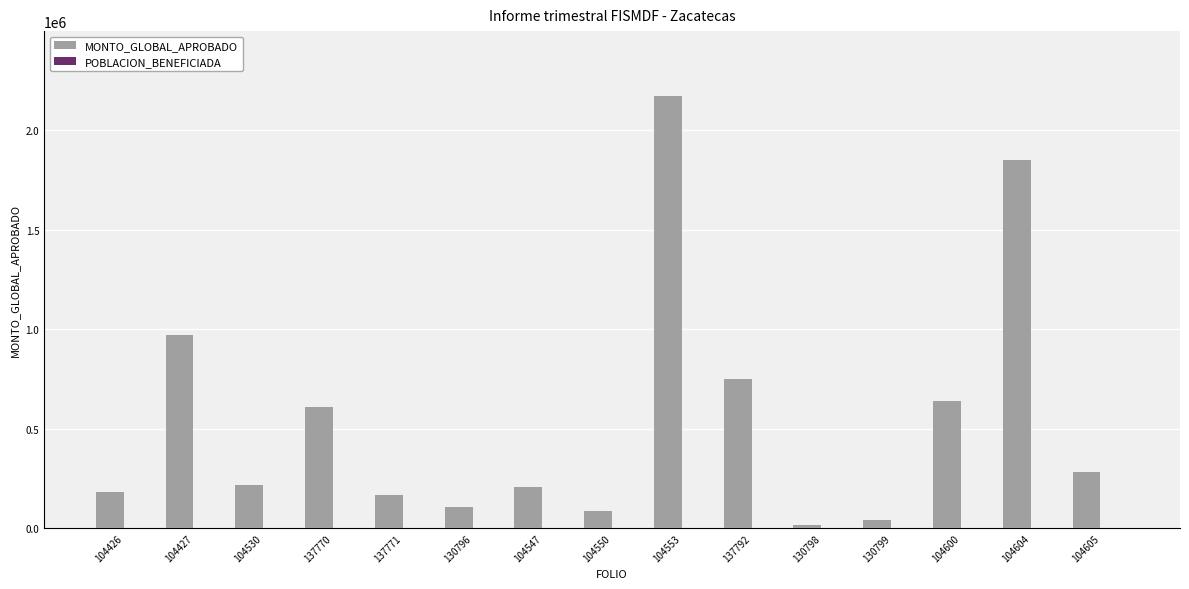

Which label corresponds to the largest value in the chart?

104553